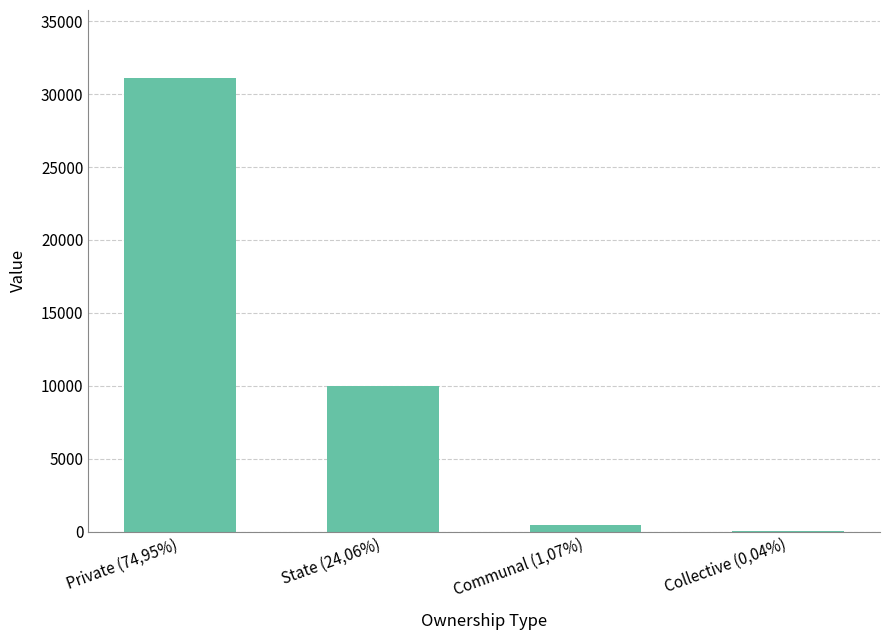

At which category does the chart reach its peak across all series?

Private (74,95%)